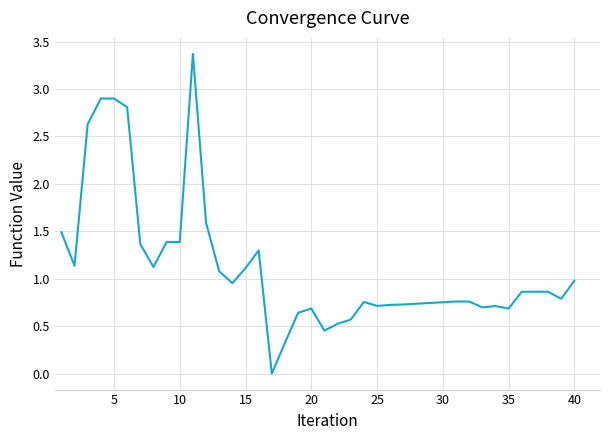

What is the difference between the maximum and minimum values?

3.4